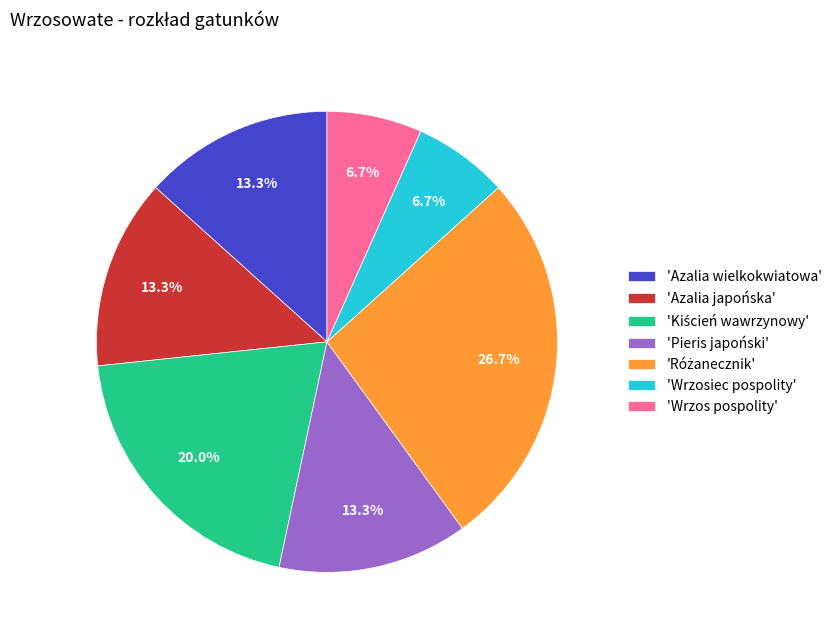

What percentage is NOT represented by 'Azalia wielkokwiatowa'?

86.7%